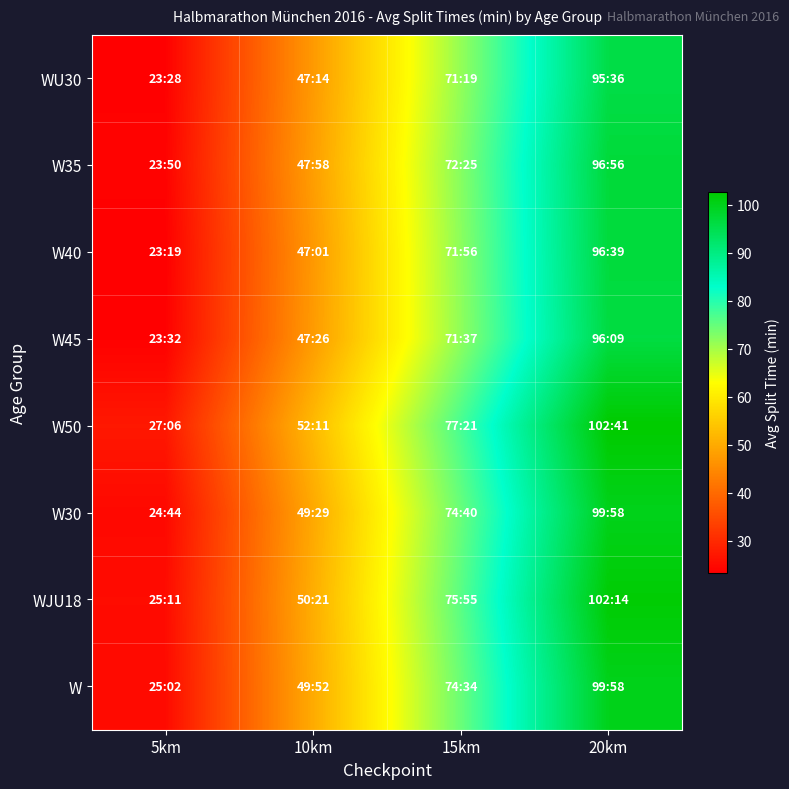

What is the difference between the highest and lowest values at 5km?

3.8